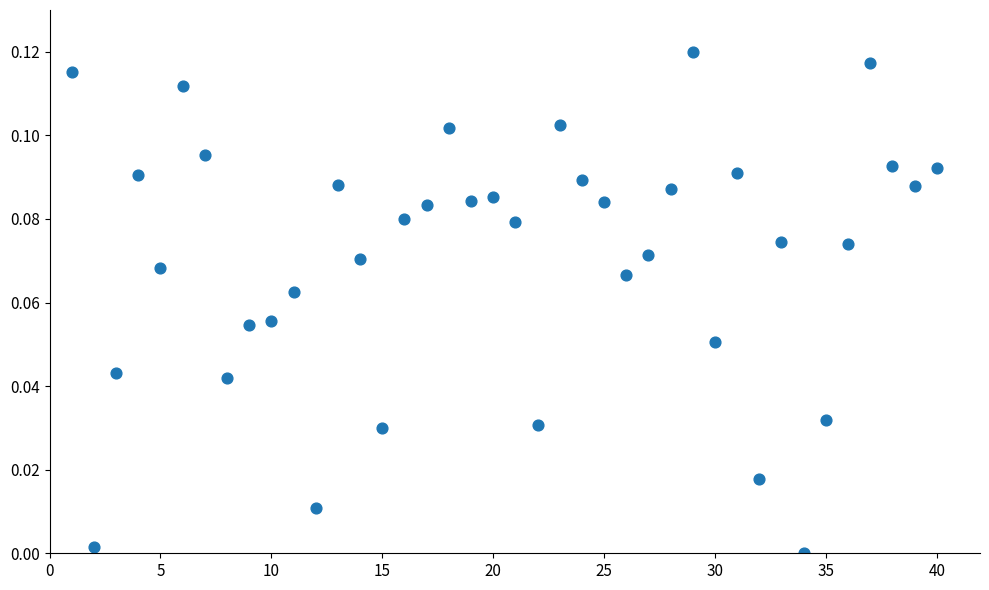

What is the range of X values (max minus min)?

39.0